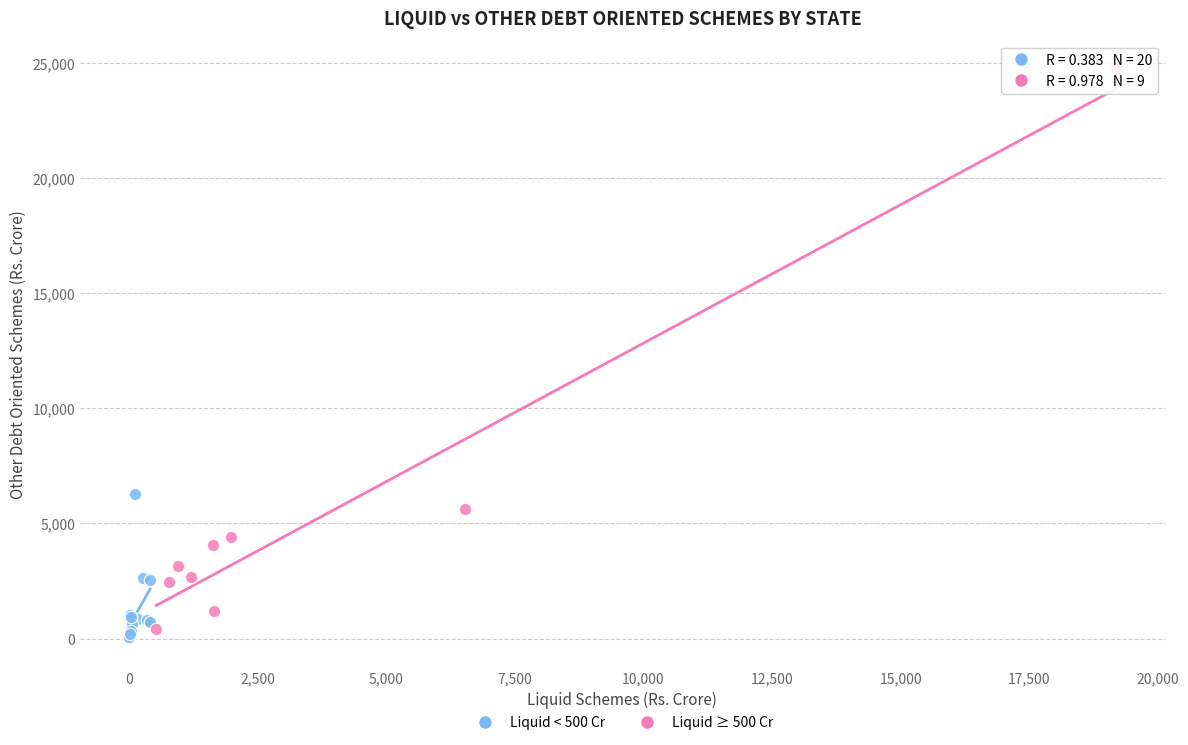

What are all the series names shown in the legend?

Liquid < 500 Cr, Liquid ≥ 500 Cr